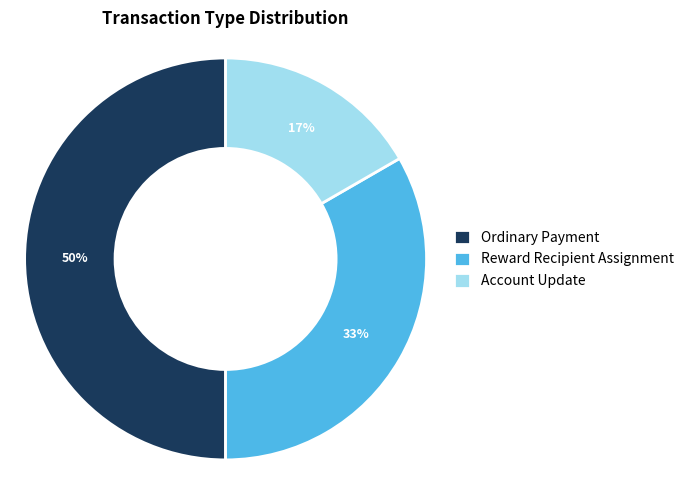

The Ordinary Payment slice represents 59% of the pie. True or false?

False